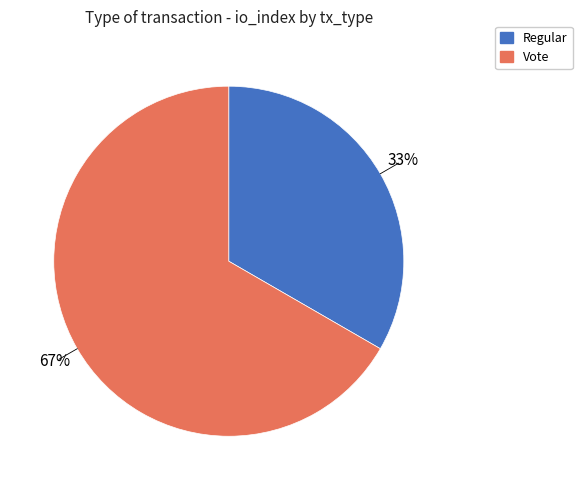

How many slices are in this pie chart?

2